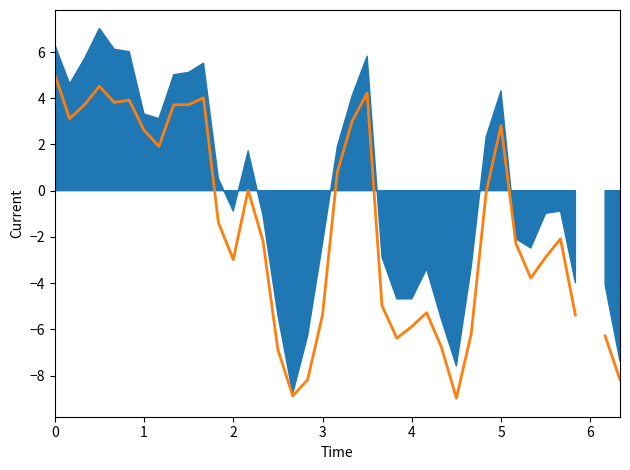

How many lines are shown in the chart?

1